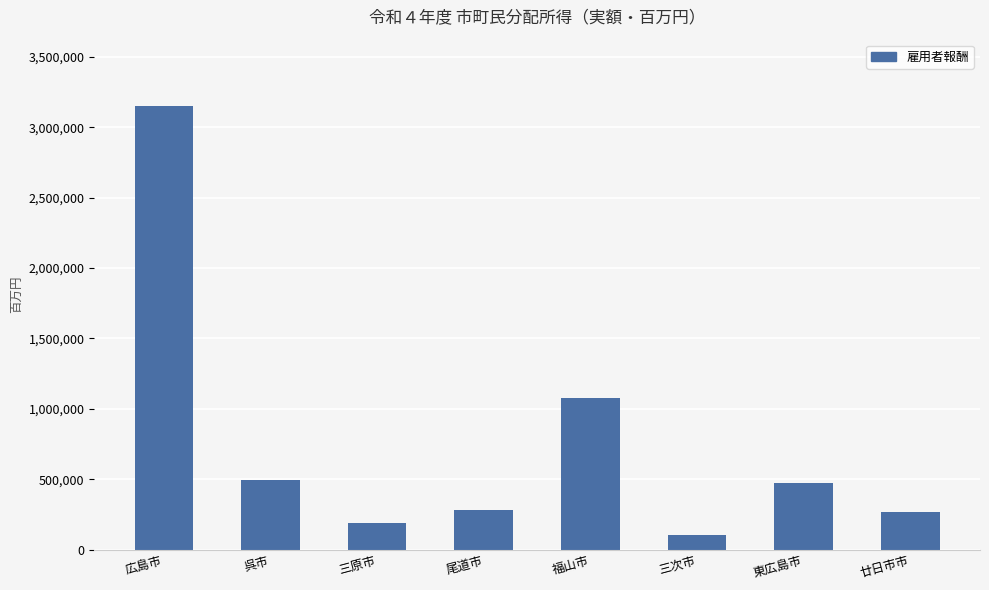

Which has a higher value, 三原市 or 広島市?

広島市